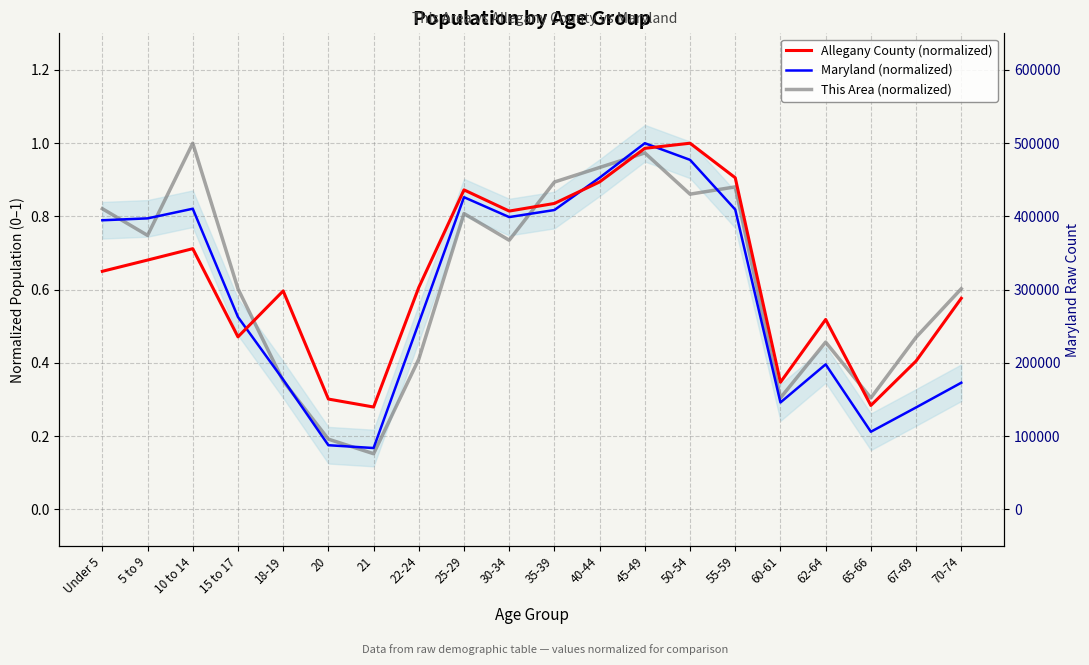

How many intersections are there between Maryland (normalized) and Allegany County (normalized)?

3